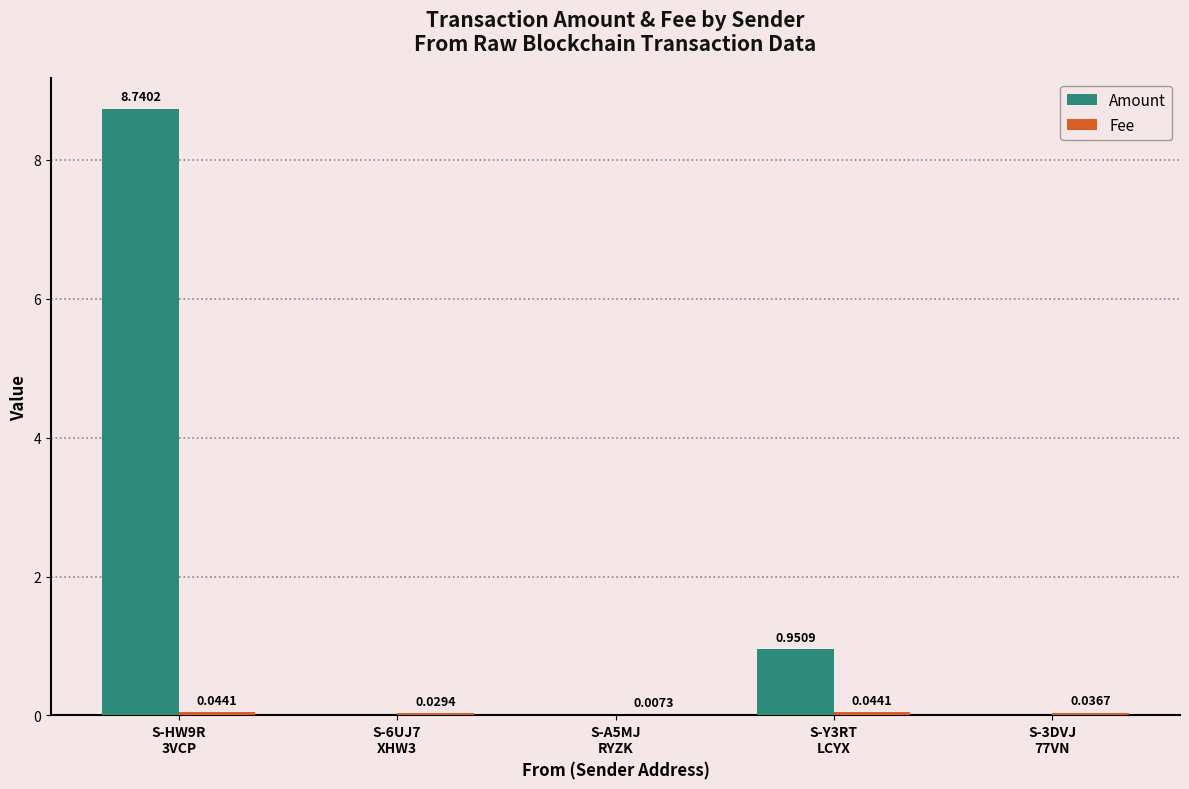

Which series has the largest total across all categories?

Amount